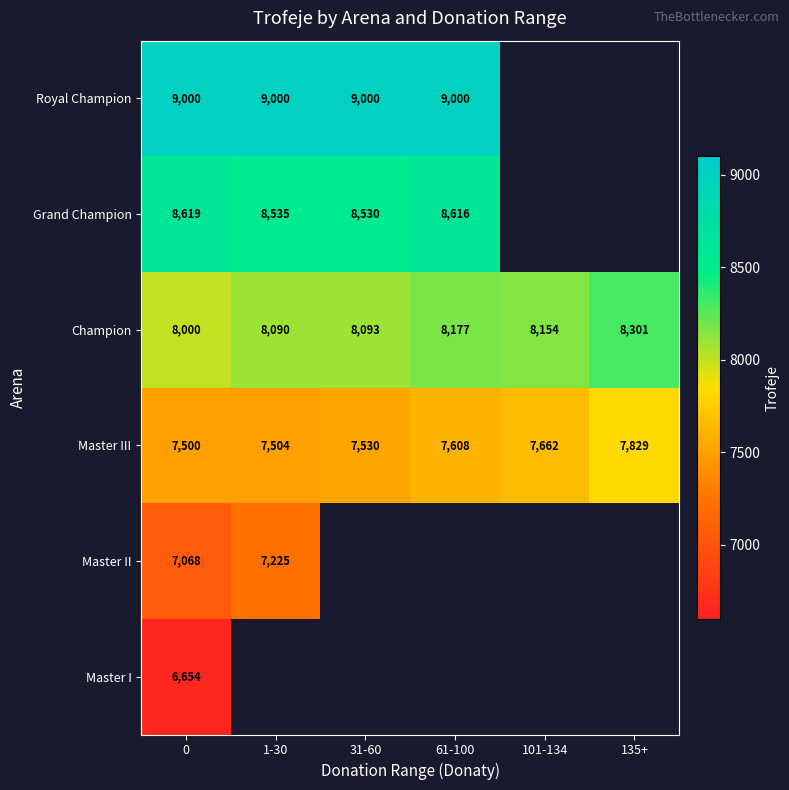

The Master II series shows 1616 at 1-30. True or false?

False